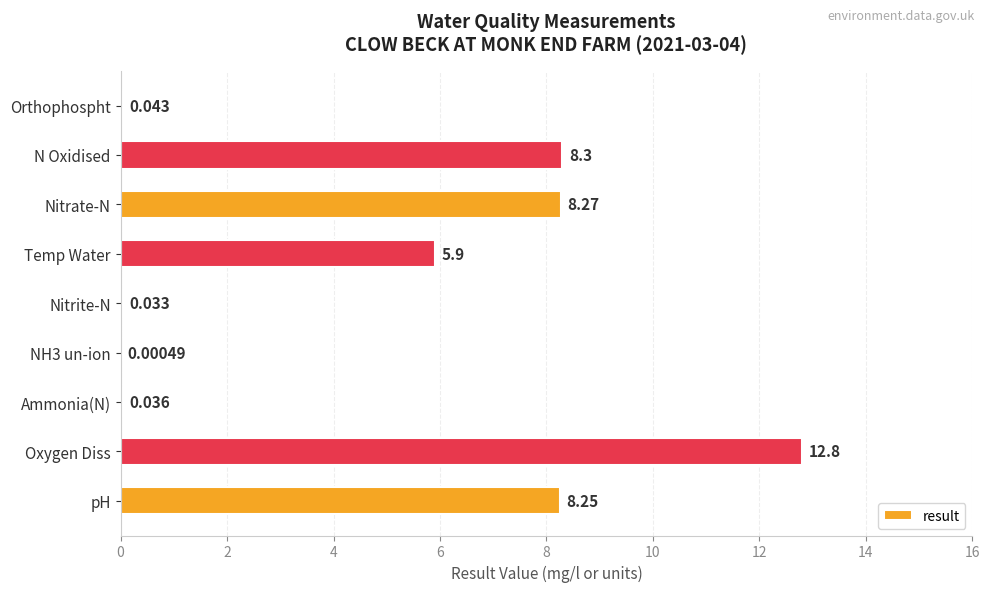

Are the bars horizontal?

Yes